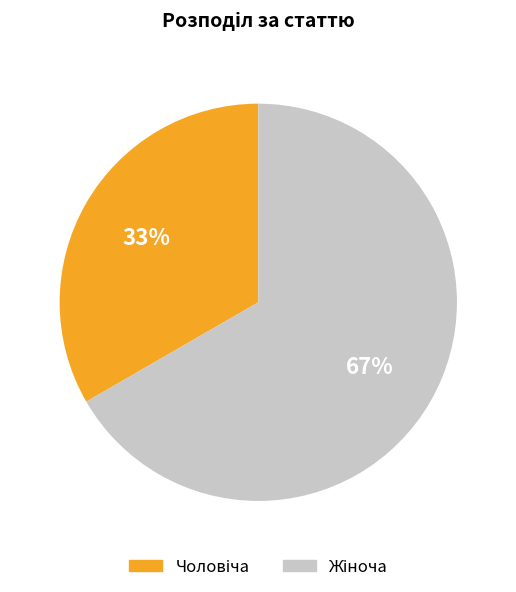

Is there any slice that represents more than half of the pie?

Yes